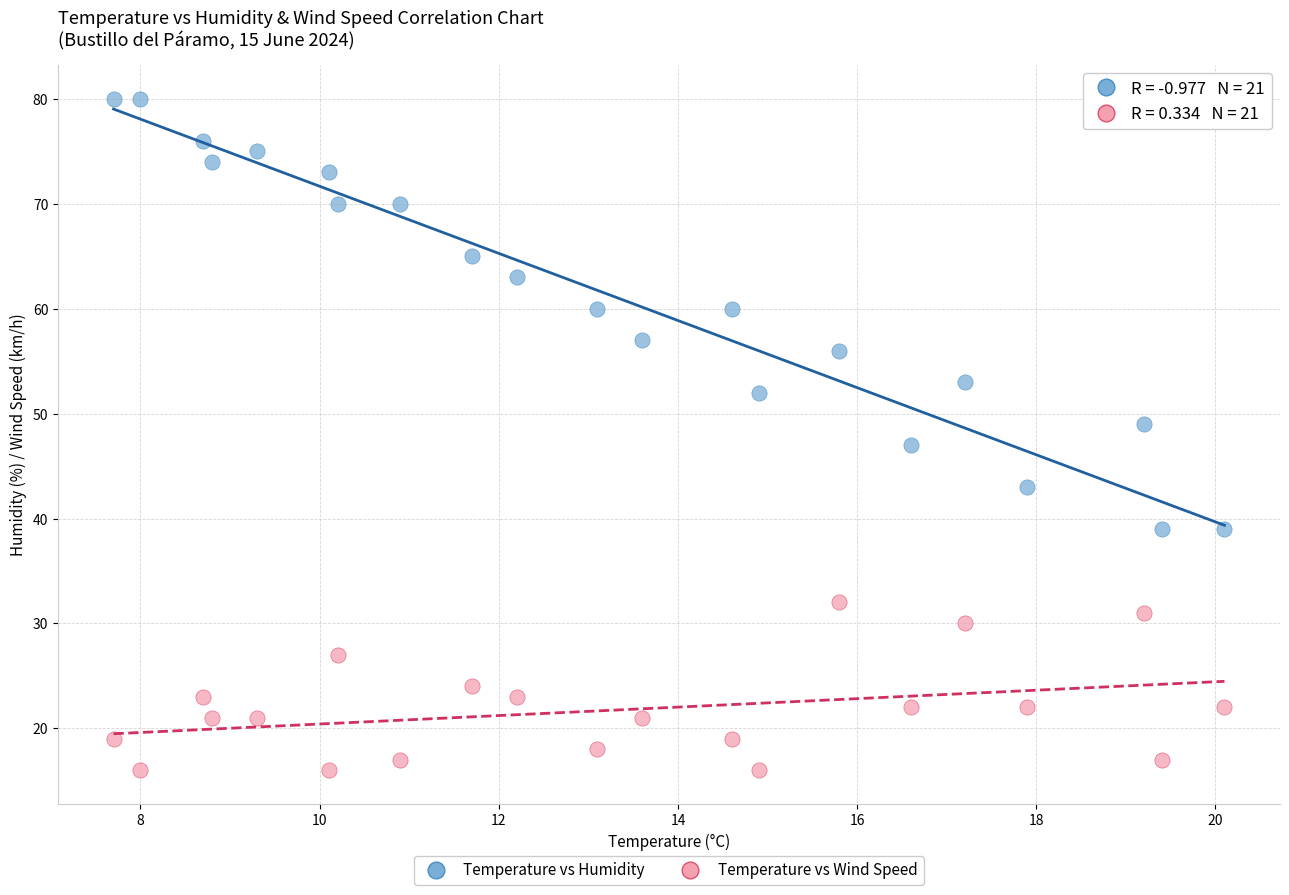

Across all data points, what is the range of Y values (max minus min)?

64